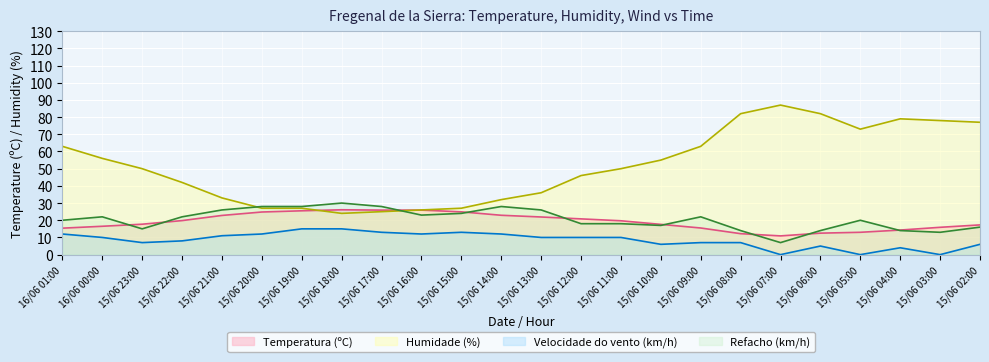

True or false: Humidade (%) has more than 2 points higher than both neighbors.

False